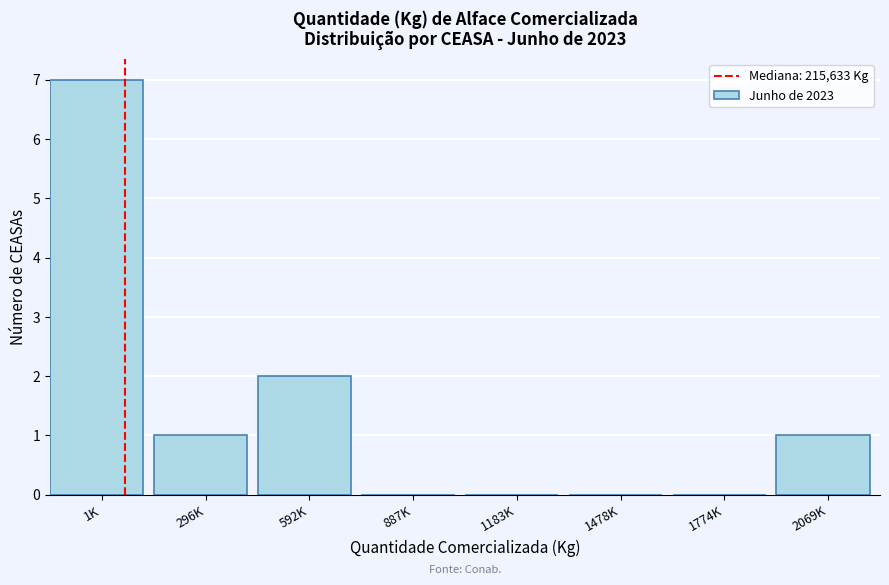

Reading right to left, list all the values displayed in this chart.

2069K=1	1774K=0	1478K=0	1183K=0	887K=0	592K=2	296K=1	1K=7